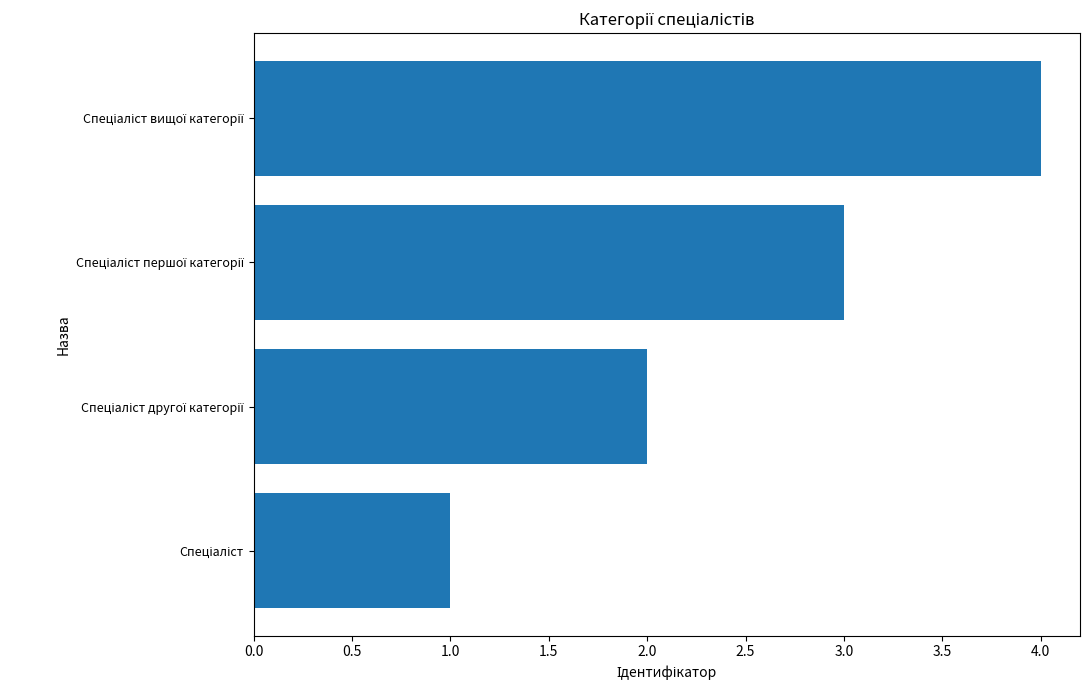

What is the sum of all values?

10